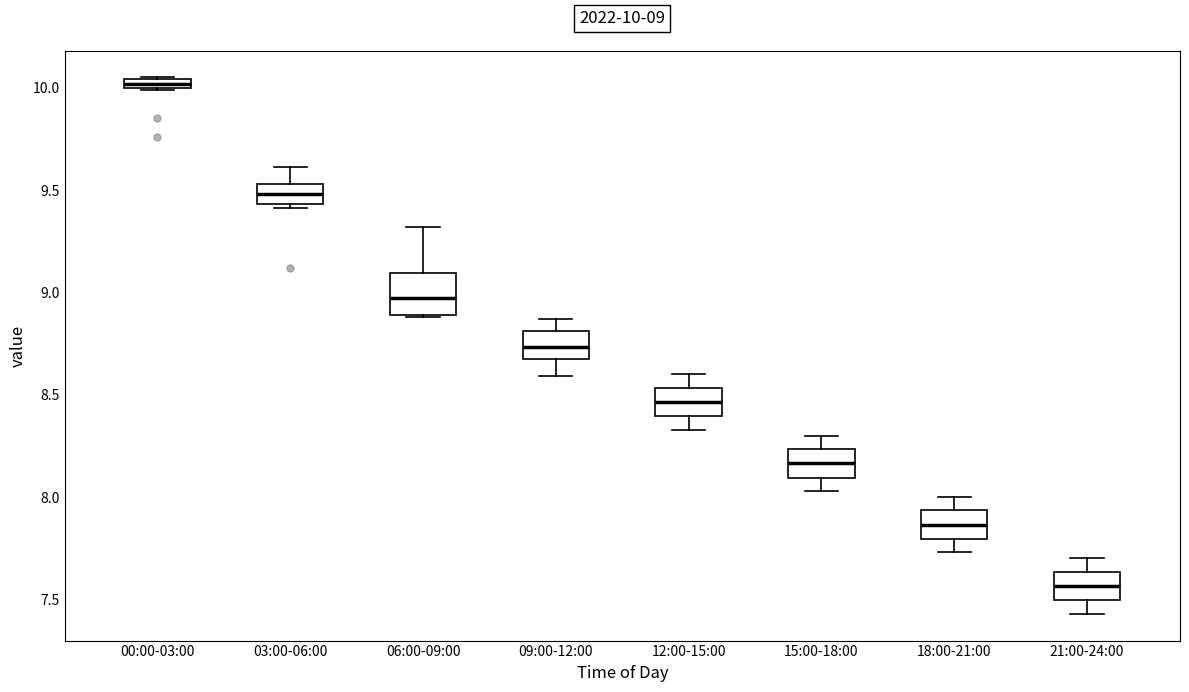

Which box is the tallest, from its lower edge to its upper edge?

06:00-09:00